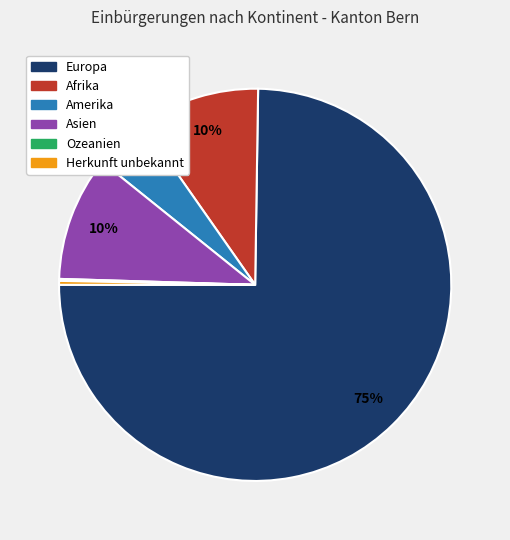

The Afrika slice represents 10% of the pie. True or false?

True